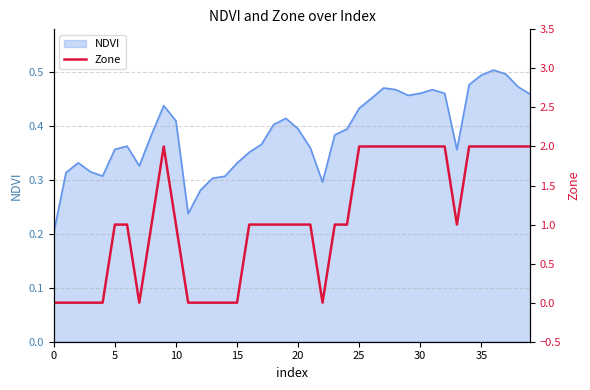

True or false: NDVI has a value of 0.2 at 30.

False